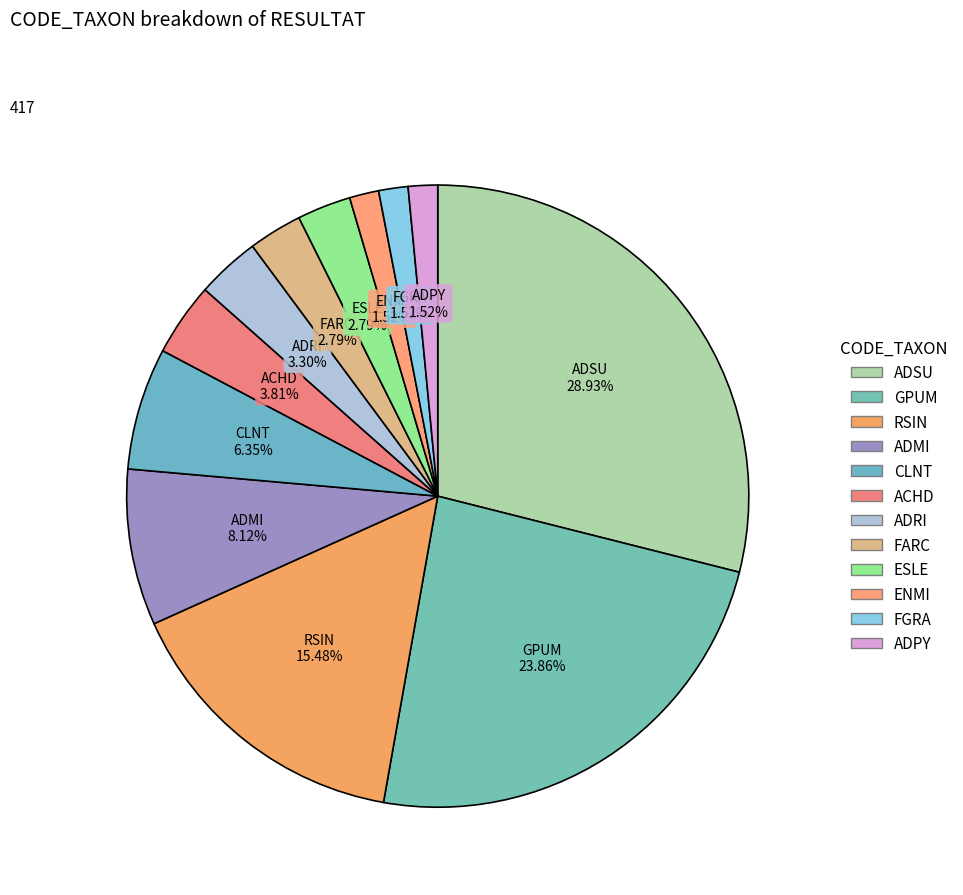

What is the largest slice in the pie chart?

ADSU